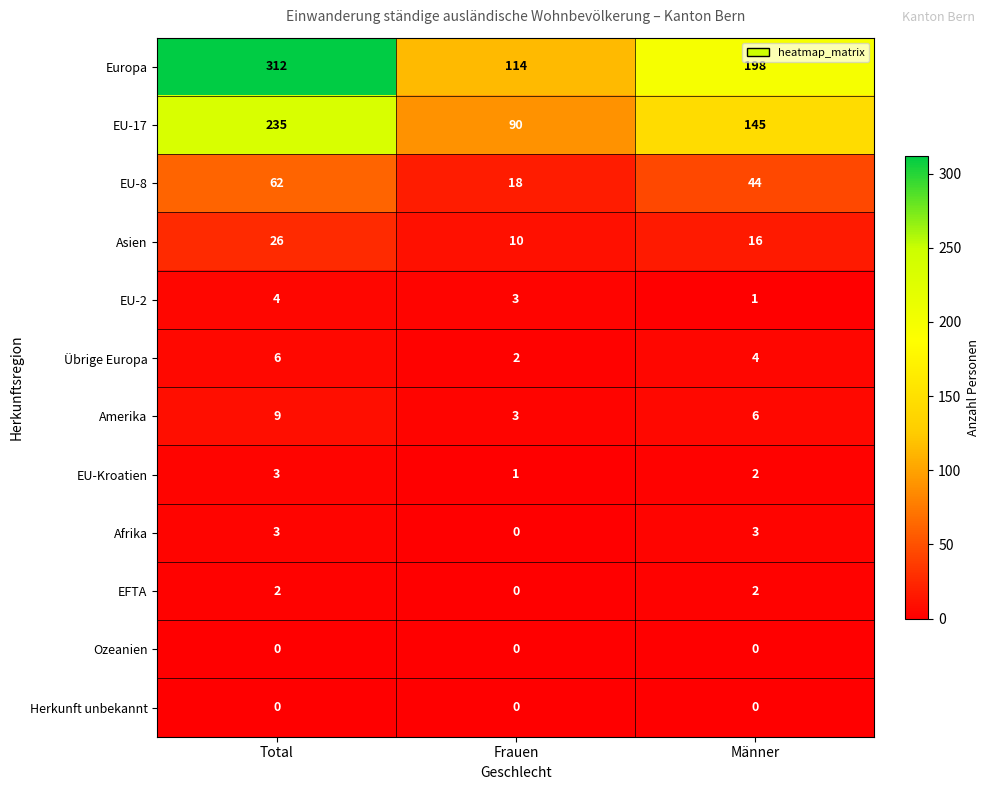

Which series has the widest spread of values?

Europa